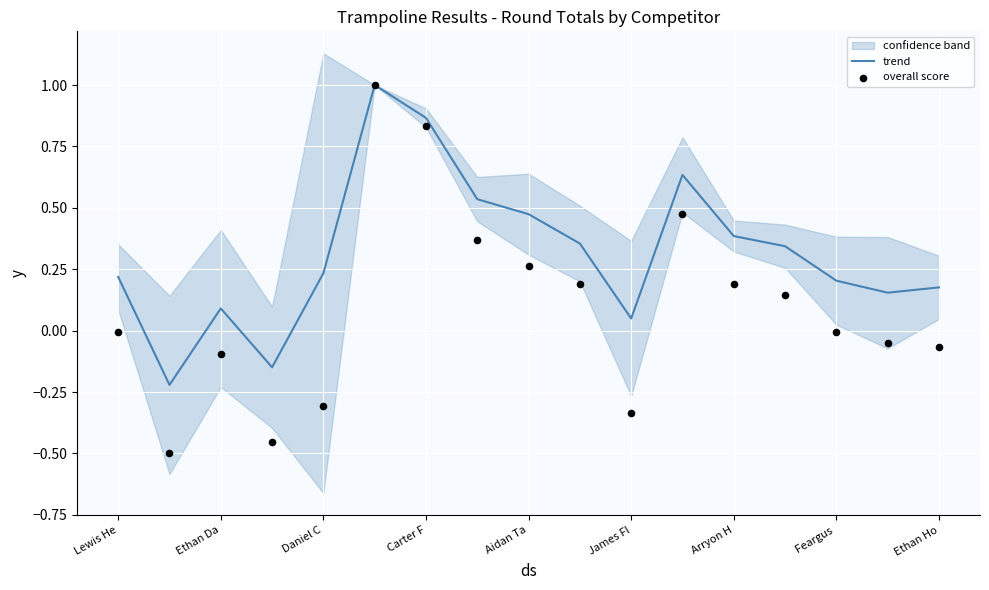

True or false: trend has a value of 0.4 at Arryon H.

True